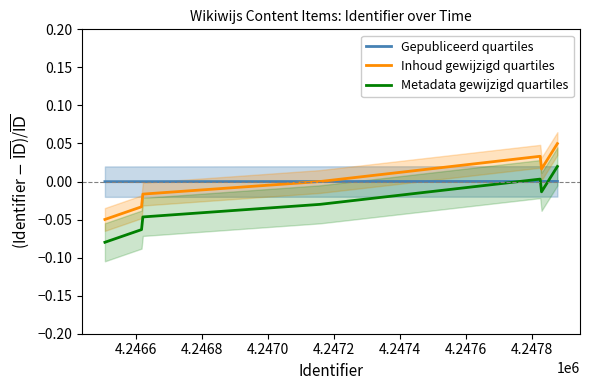

True or false: Metadata gewijzigd quartiles and Inhoud gewijzigd quartiles intersect in this chart.

False